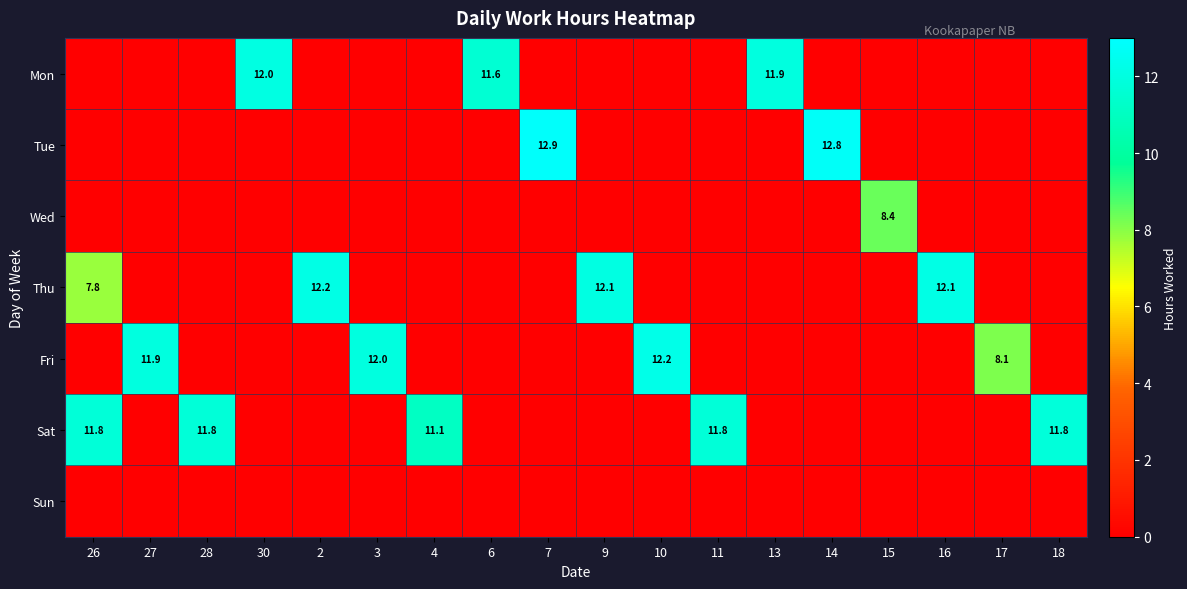

Which has a higher value, 3 or 26?

3